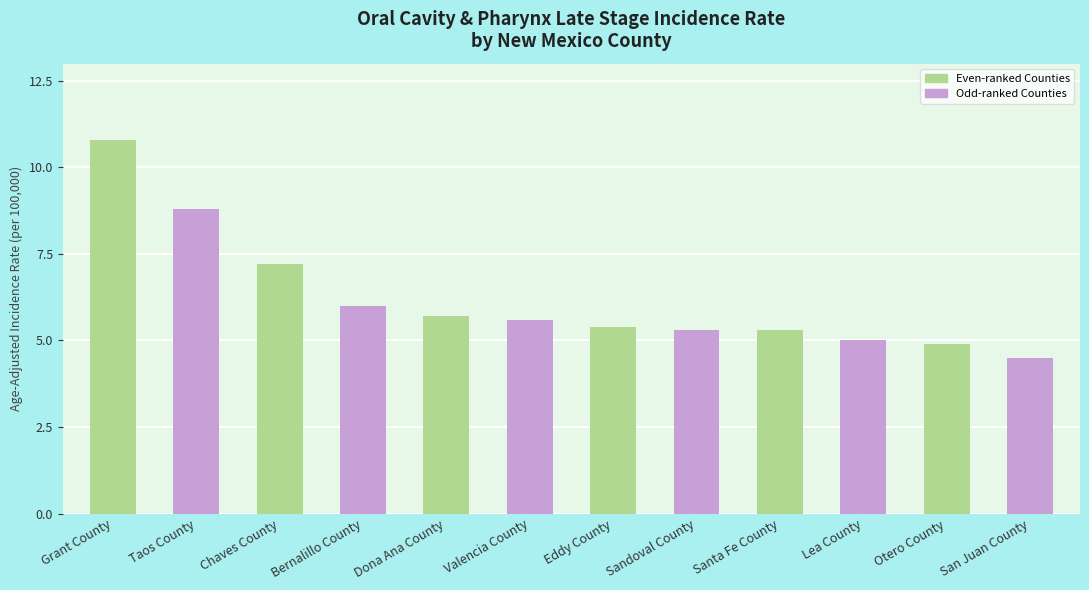

True or false: the data shows 7.4 at Otero County.

False